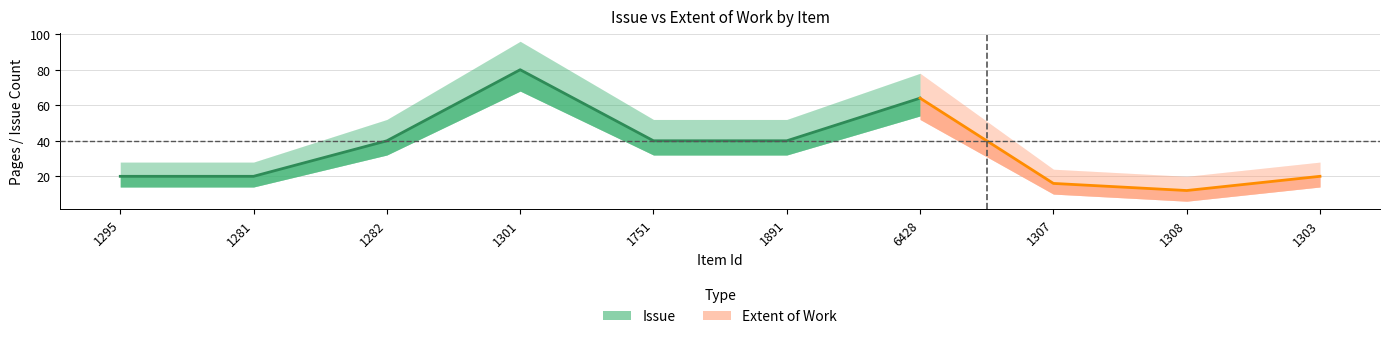

Is the value of Extent of Work at 1282 greater than the value of Issue at 1751?

No